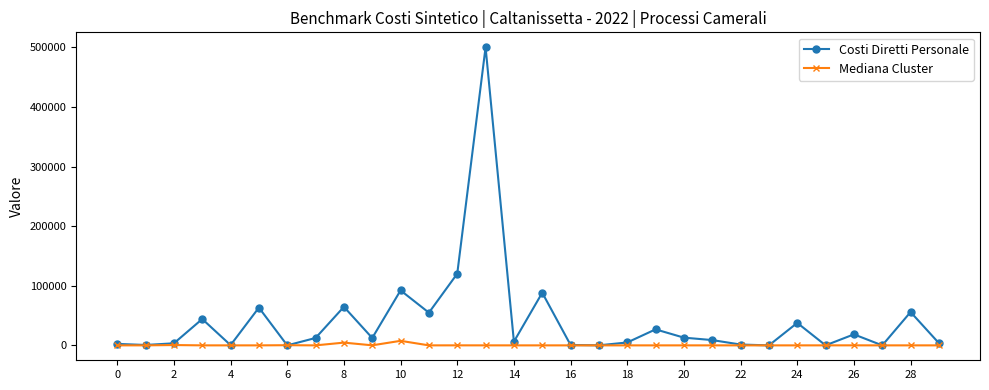

Which series has the largest range (max minus min)?

Costi Diretti Personale